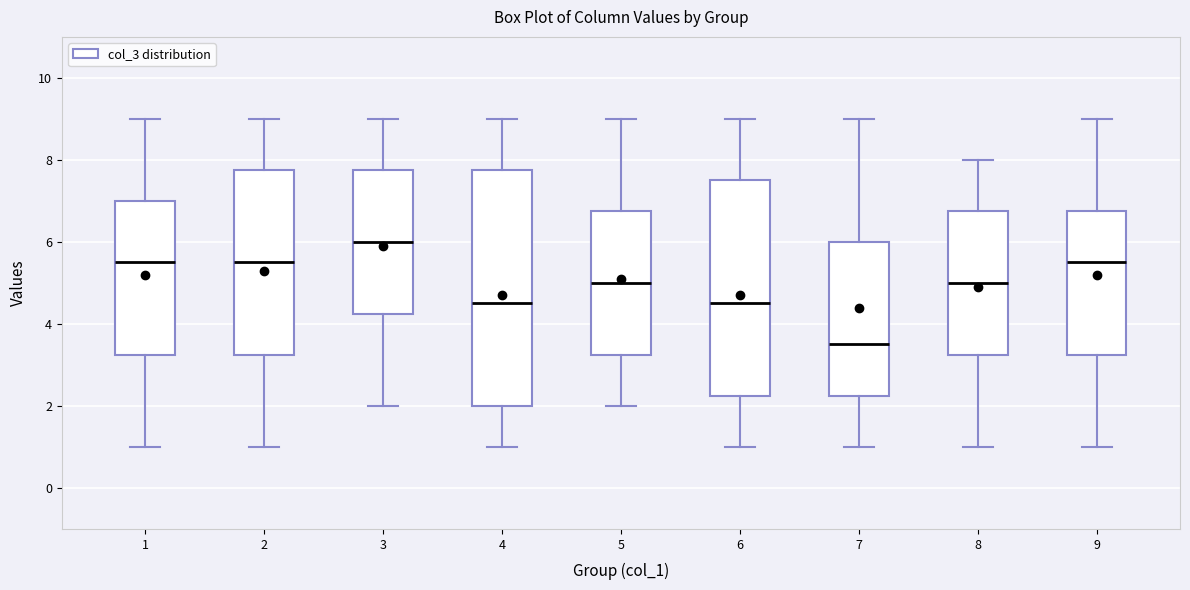

Reading left to right, transcribe this box plot: for each box, give where its median line is, the range the box spans, and where its two whiskers end, as read against the y-axis. The values are not printed on the chart, so give them approximately, as read against the axis.

1: median 5.6, box 3.2 to 7.0, whiskers 1.0 to 9.0
2: median 5.6, box 3.2 to 7.8, whiskers 1.0 to 9.0
3: median 6.0, box 4.2 to 7.8, whiskers 2.0 to 9.0
4: median 4.6, box 2.0 to 7.8, whiskers 1.0 to 9.0
5: median 5.0, box 3.2 to 6.8, whiskers 2.0 to 9.0
6: median 4.6, box 2.2 to 7.6, whiskers 1.0 to 9.0
7: median 3.6, box 2.2 to 6.0, whiskers 1.0 to 9.0
8: median 5.0, box 3.2 to 6.8, whiskers 1.0 to 8.0
9: median 5.6, box 3.2 to 6.8, whiskers 1.0 to 9.0